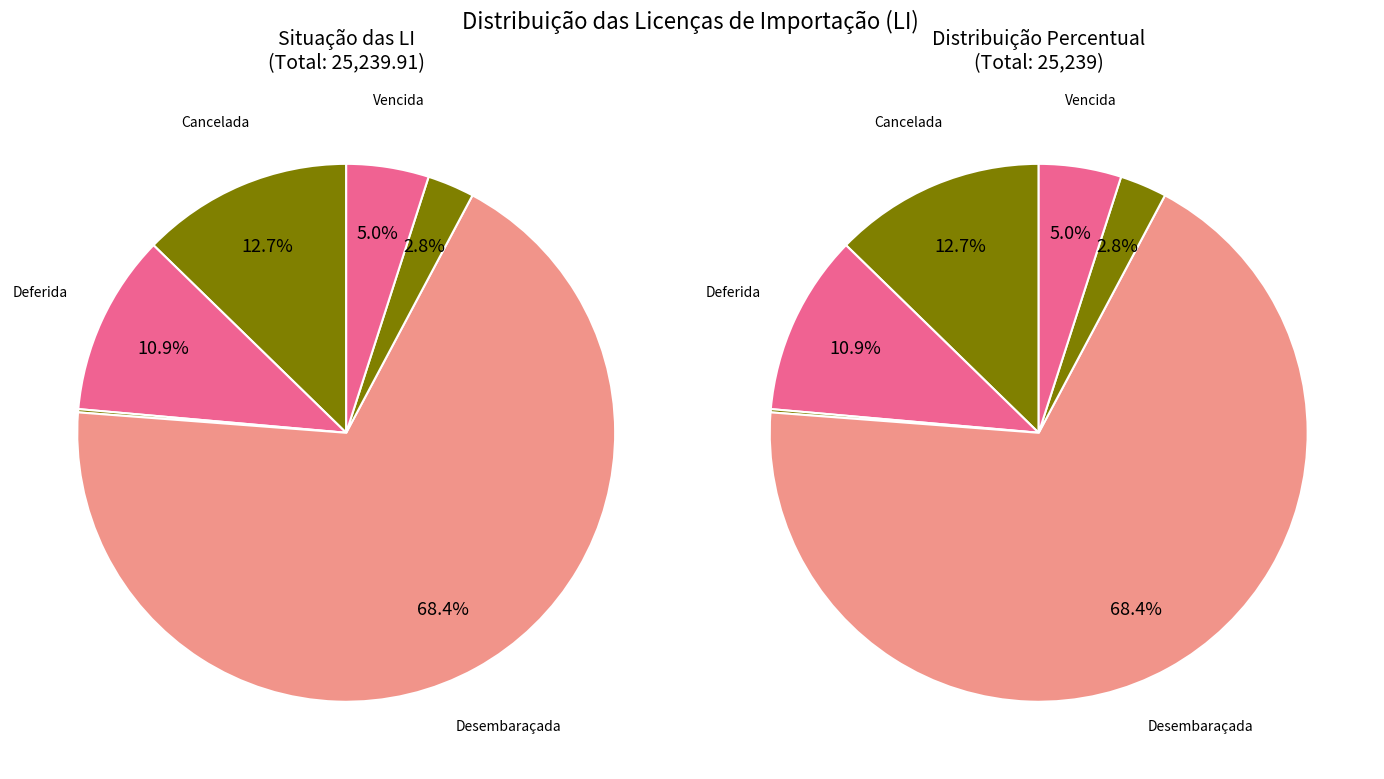

Which category has the smallest portion of the pie?

Deferida vinculada à DI